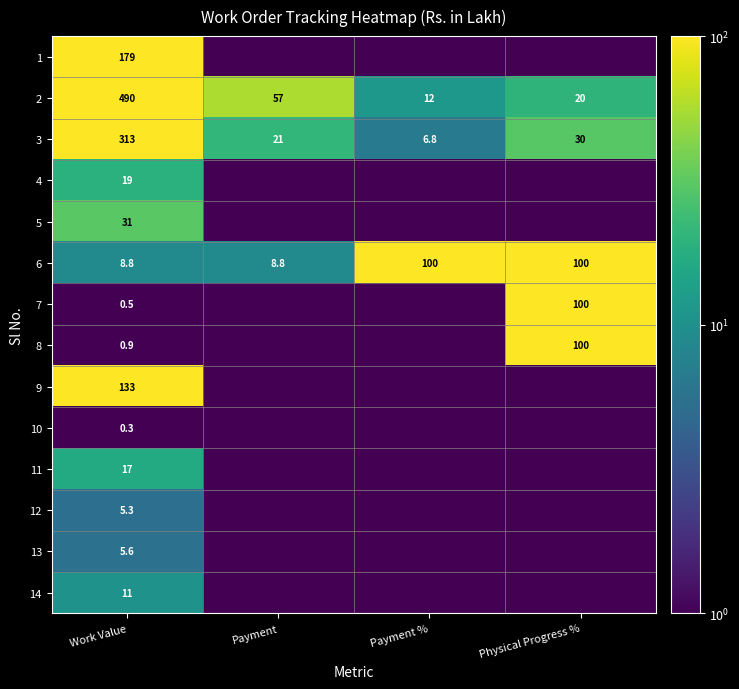

True or false: 8 has a value of 0.2 at Payment.

False